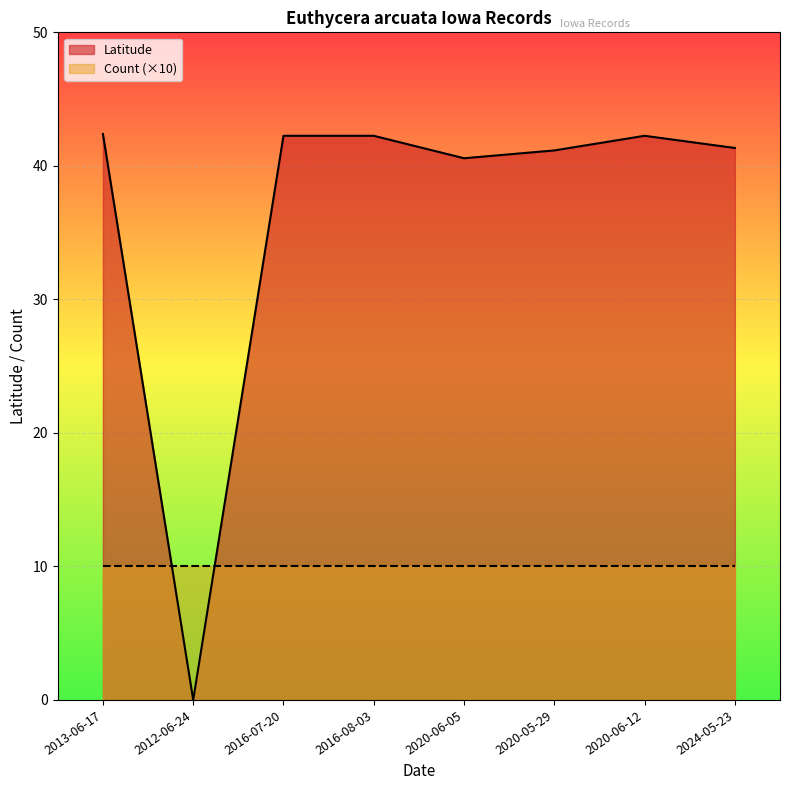

At which category is the sum across all series the highest?

2013-06-17